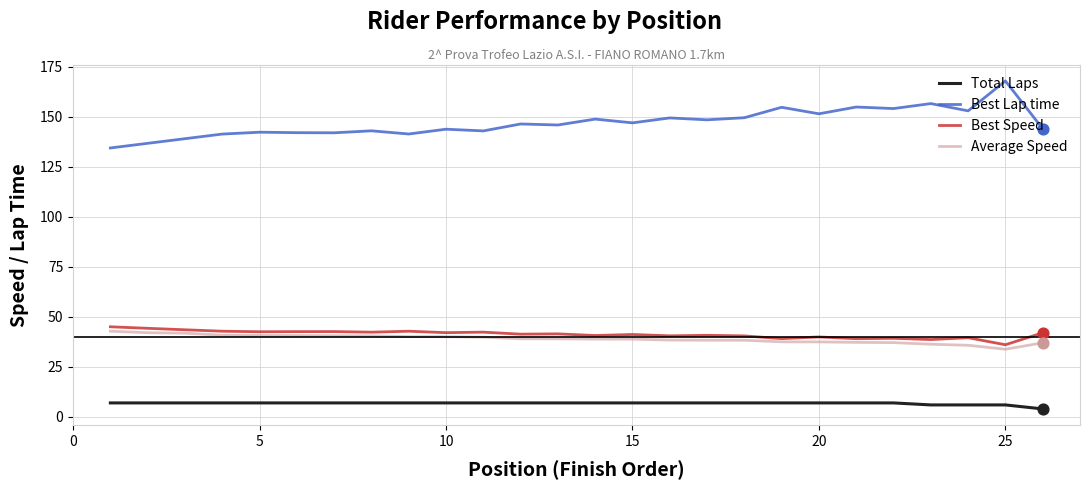

What are all the series names shown in the legend?

Total Laps, Best Lap time, Best Speed, Average Speed